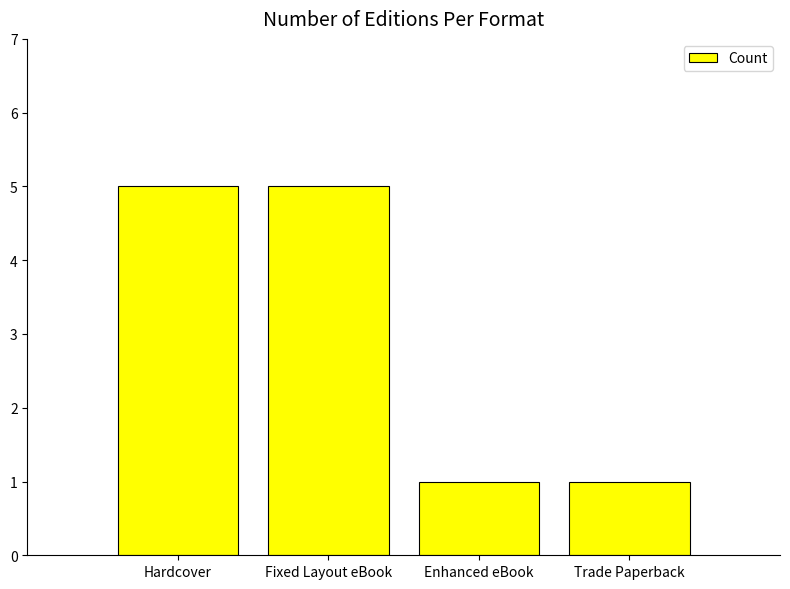

Reading left to right, extract all data points from this chart.

Hardcover=5	Fixed Layout eBook=5	Enhanced eBook=1	Trade Paperback=1